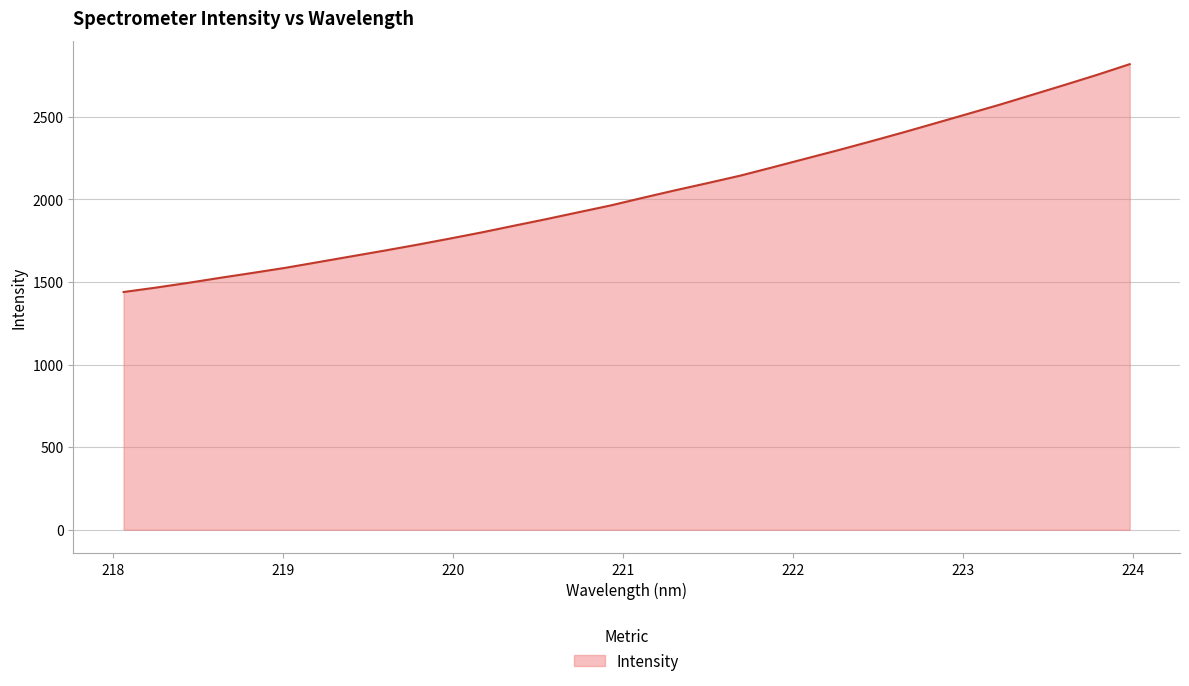

What is the greatest value displayed?

2817.5